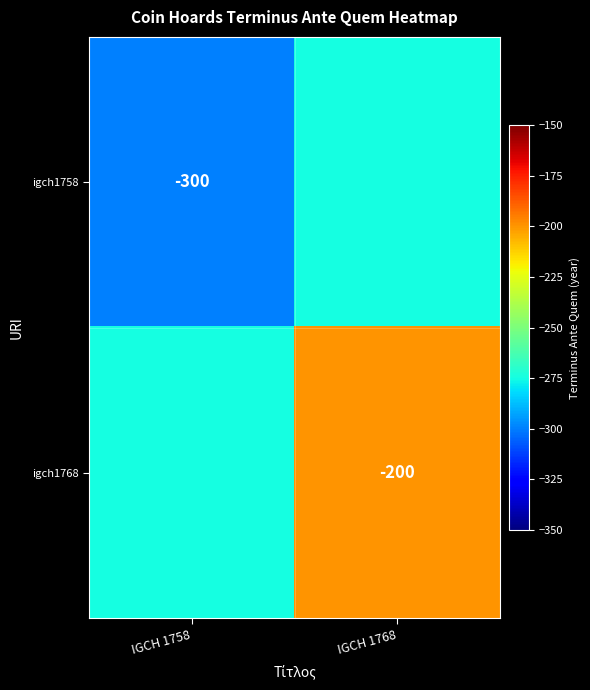

The value of igch1768 at IGCH 1768 is -98. True or false?

False